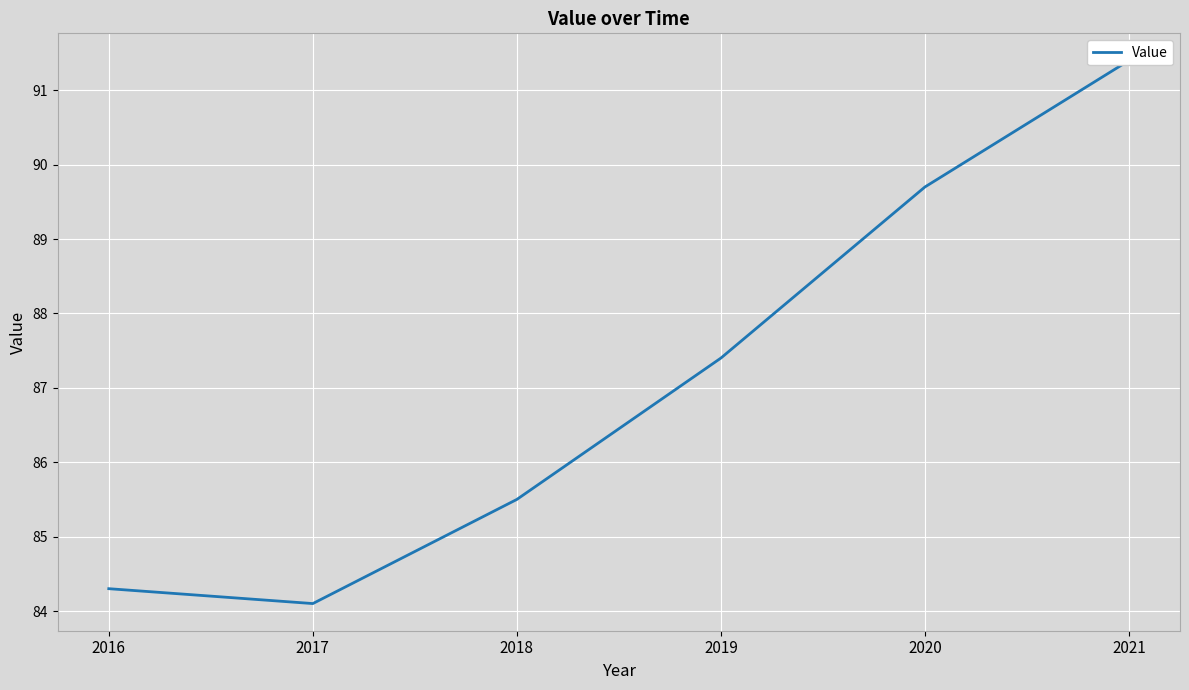

Reading right to left, list all the values displayed in this chart.

2021=91.4	2020=89.7	2019=87.4	2018=85.5	2017=84.1	2016=84.3